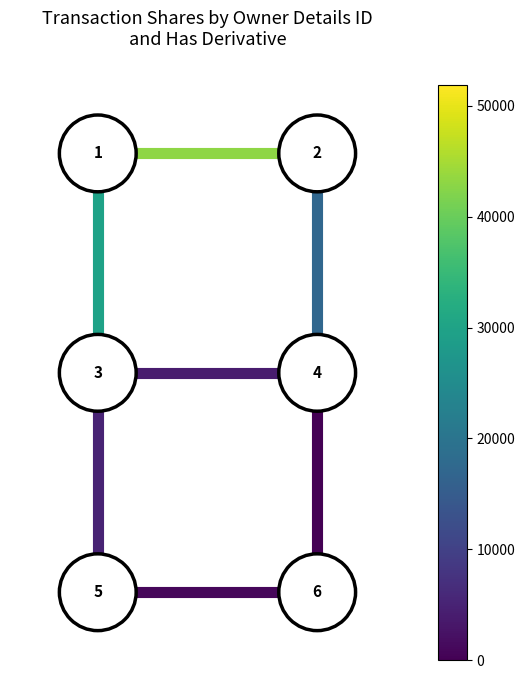

True or false: edge_h_2_0 has a value of -3 at 0.0.

False